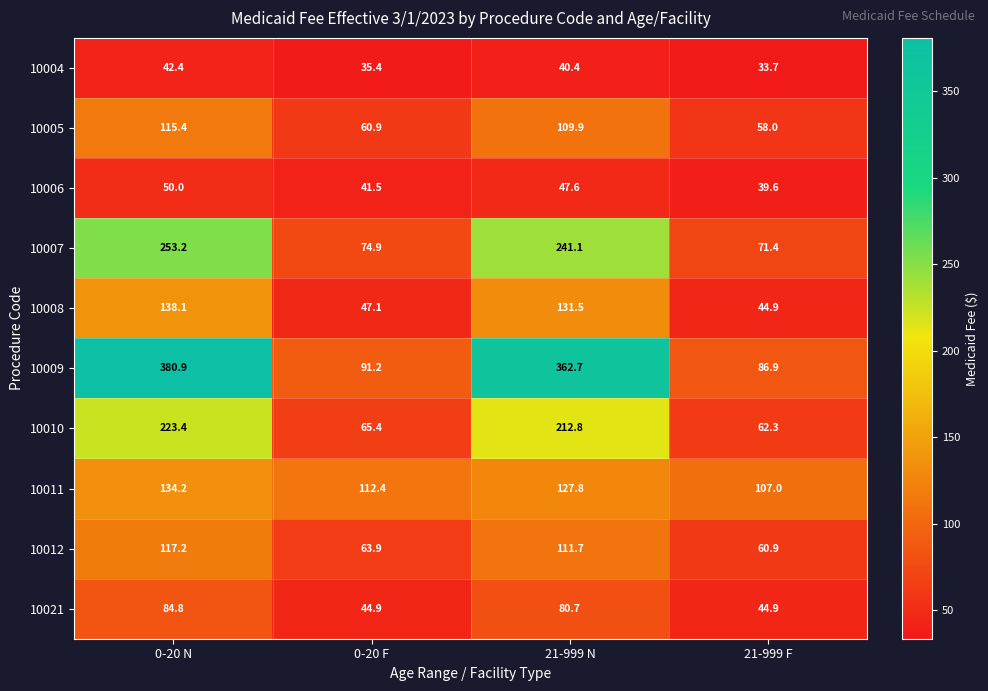

Read the 10006 value at 0-20 N.

50.0